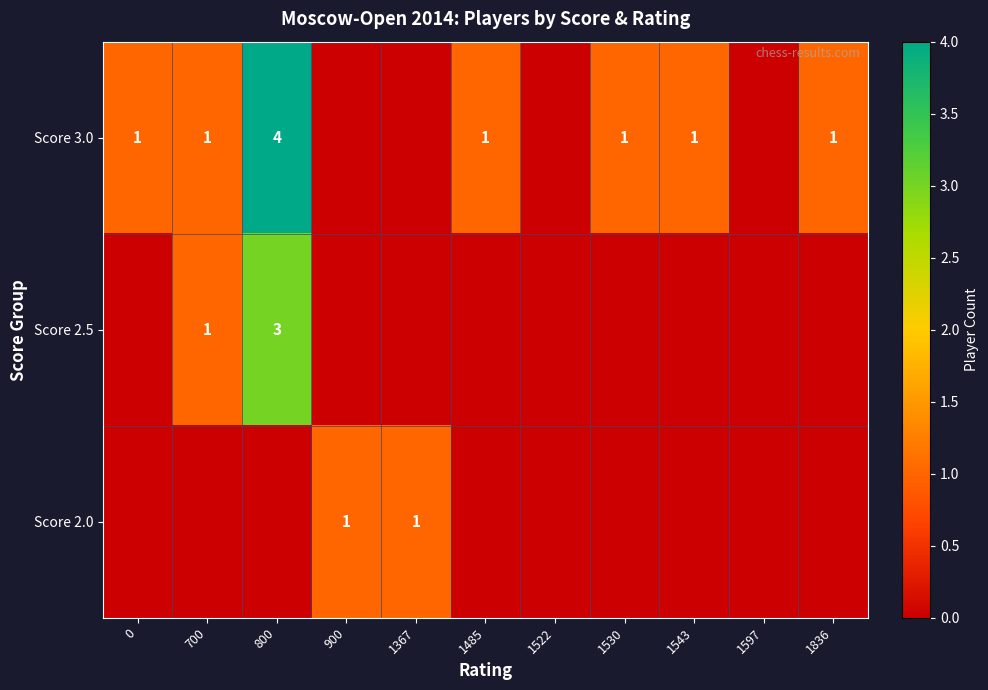

At how many categories does at least one series exceed 2?

1